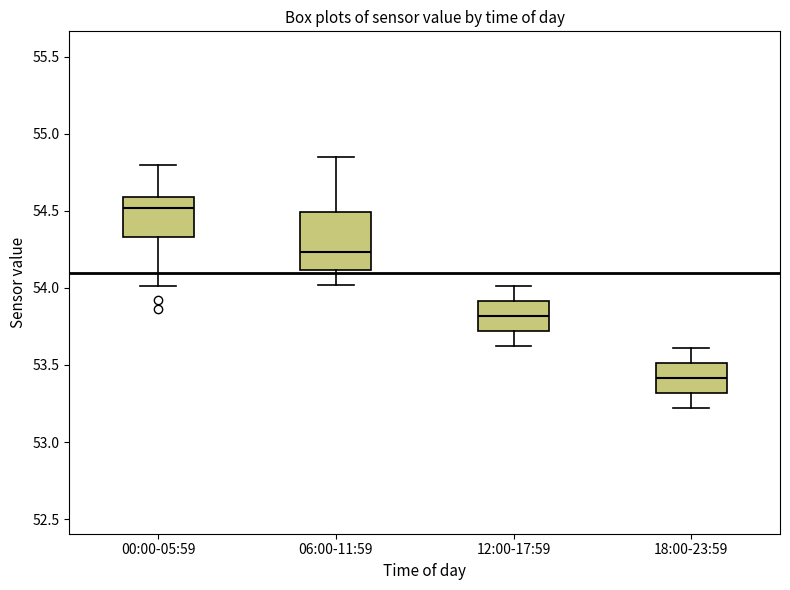

Reading left to right, transcribe this box plot: for each box, give where its median line is, the range the box spans, and where its two whiskers end, as read against the y-axis. The values are not printed on the chart, so give them approximately, as read against the axis.

00:00-05:59: median 54.50, box 54.35 to 54.60, whiskers 54.00 to 54.80
06:00-11:59: median 54.25, box 54.10 to 54.50, whiskers 54.00 to 54.85
12:00-17:59: median 53.80, box 53.70 to 53.90, whiskers 53.60 to 54.00
18:00-23:59: median 53.40, box 53.30 to 53.50, whiskers 53.20 to 53.60